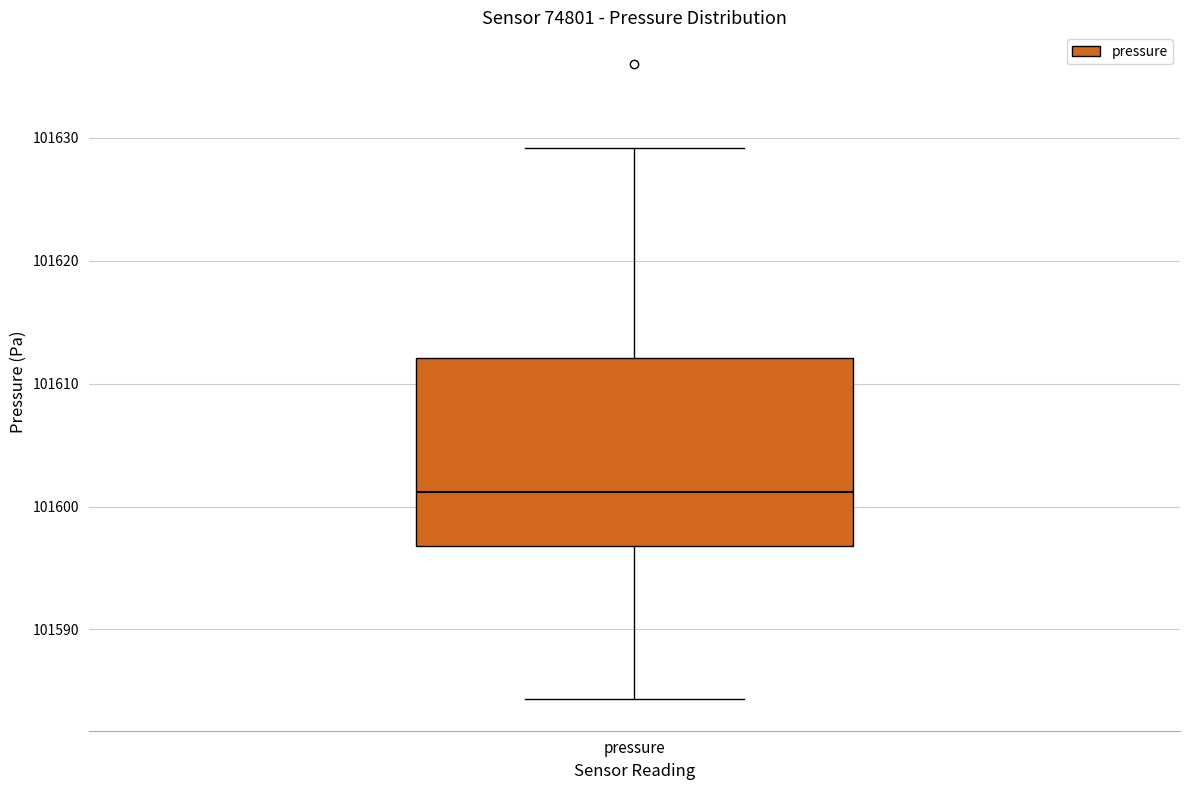

Transcribe this box plot: give where the median line is, the range the box spans, and where the two whiskers end, as read against the y-axis. The values are not printed on the chart, so give them approximately, as read against the axis.

median 101601, box 101597 to 101612, whiskers 101584 to 101629